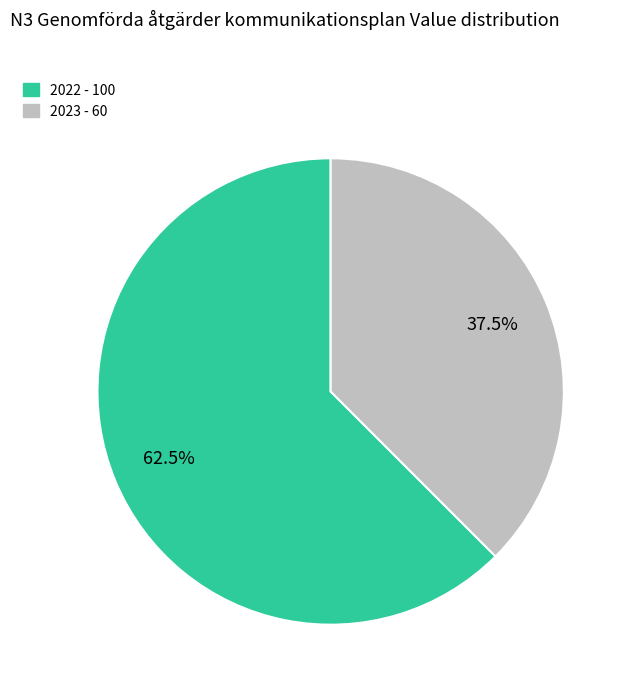

Which slice represents more than half of the pie?

2022